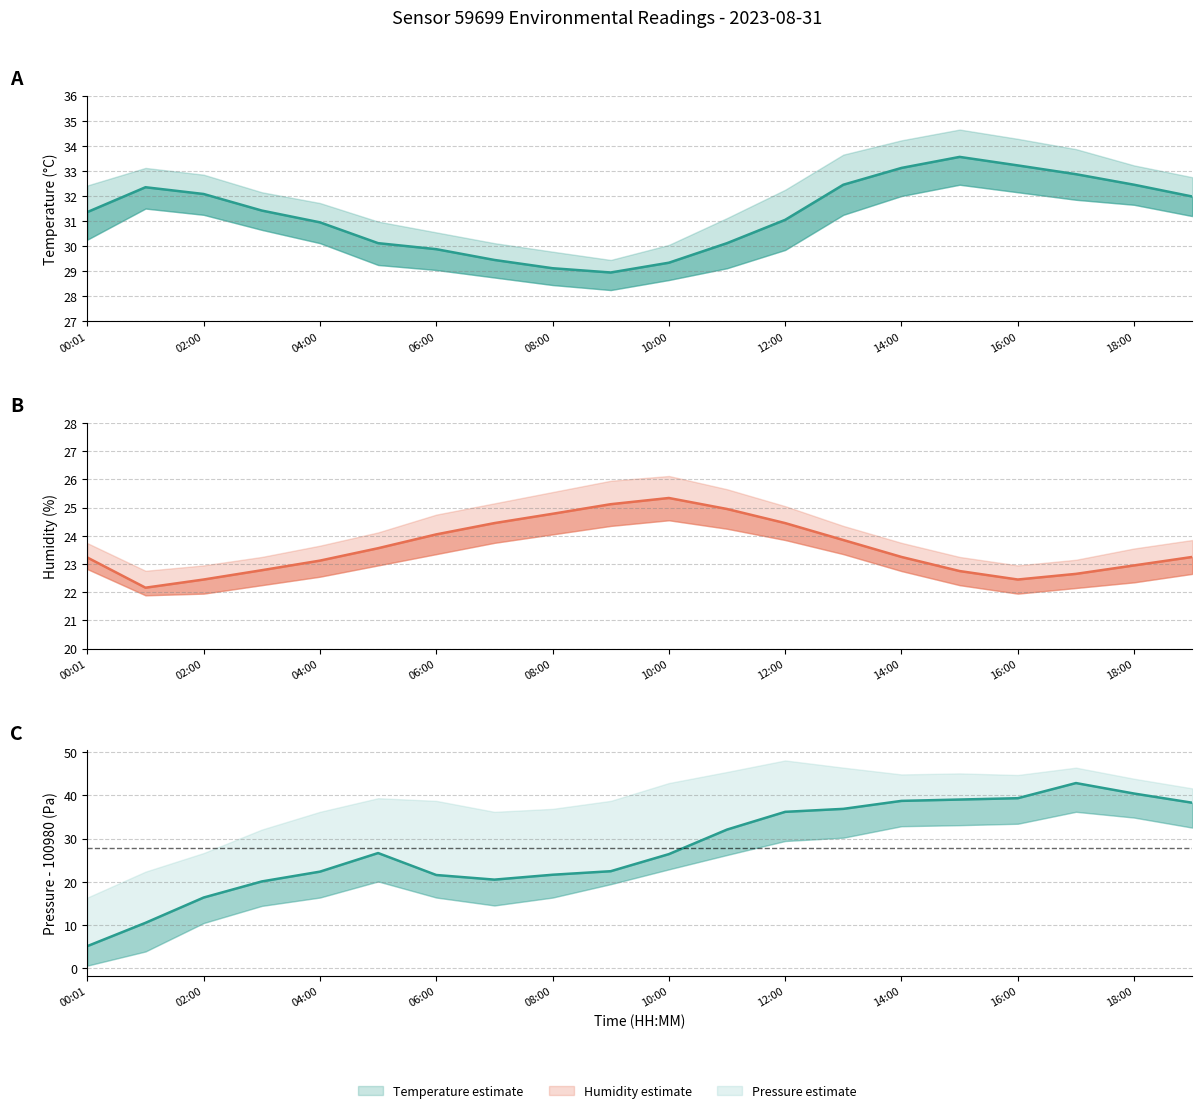

The value of Temperature (°C) at 11 is 30.1. True or false?

True